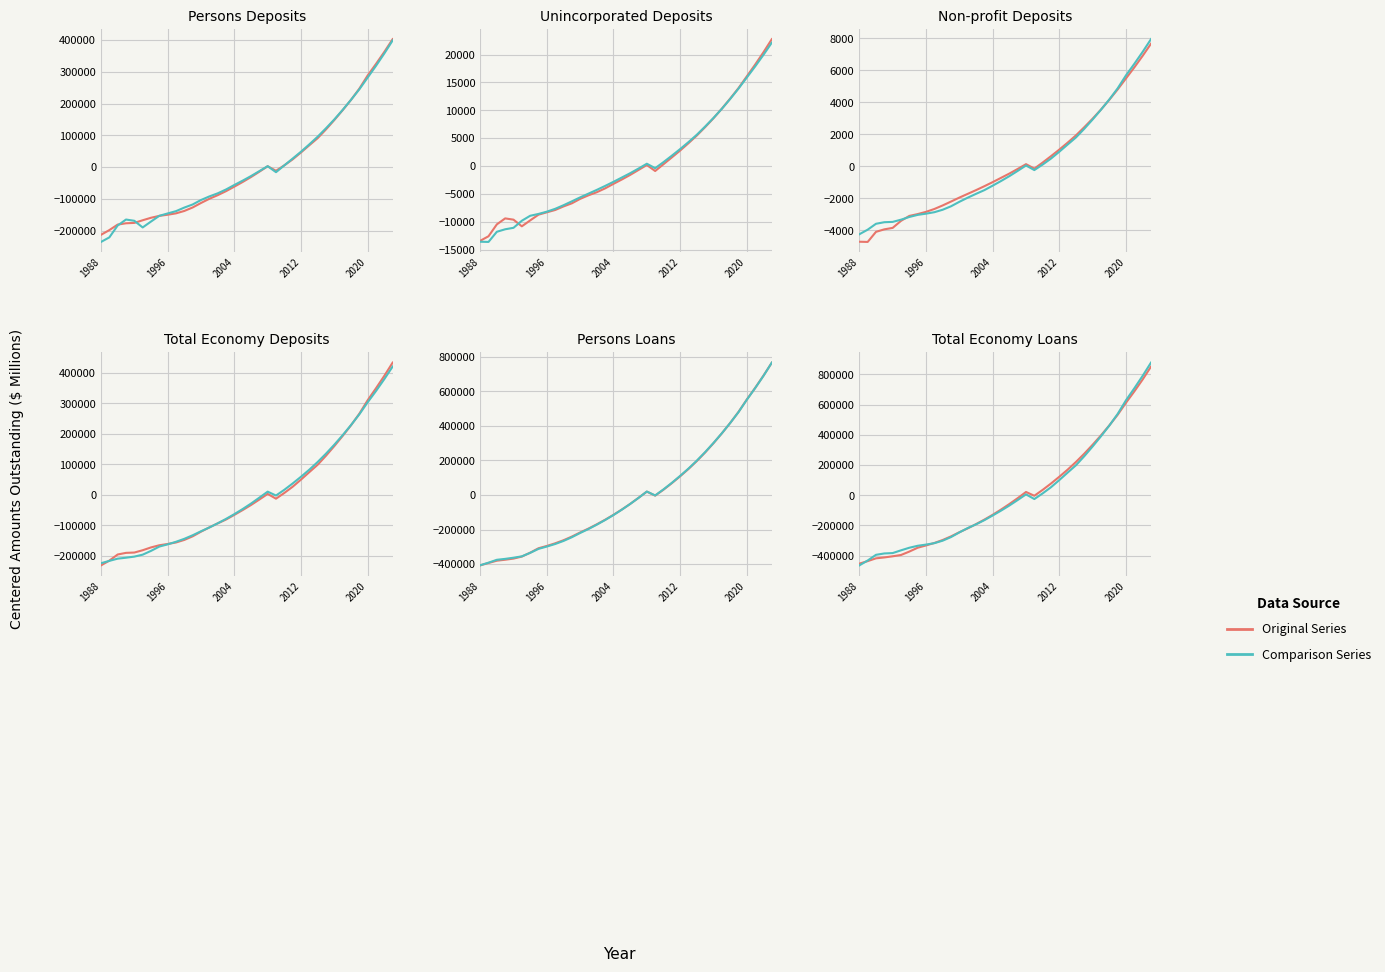

What is the greatest value displayed?

878553.9